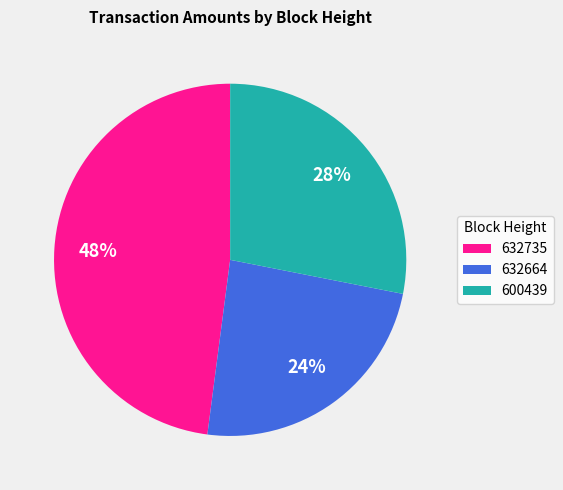

Rank the categories by value from lowest to highest.

632664, 600439, 632735